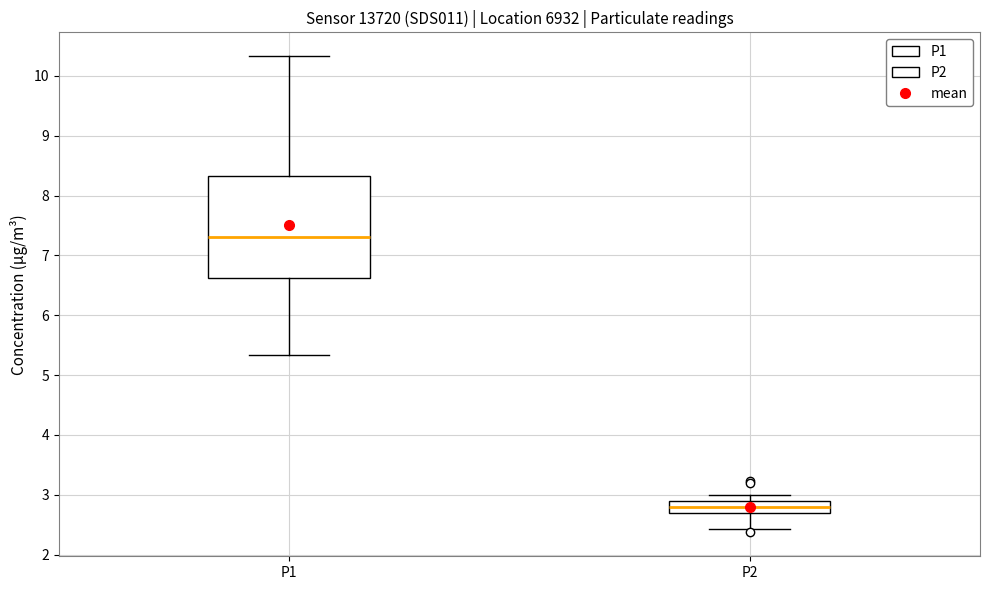

Reading left to right, transcribe this box plot: for each box, give where its median line is, the range the box spans, and where its two whiskers end, as read against the y-axis. The values are not printed on the chart, so give them approximately, as read against the axis.

P1: median 7.3, box 6.6 to 8.3, whiskers 5.3 to 10.3
P2: median 2.8, box 2.7 to 2.9, whiskers 2.4 to 3.0